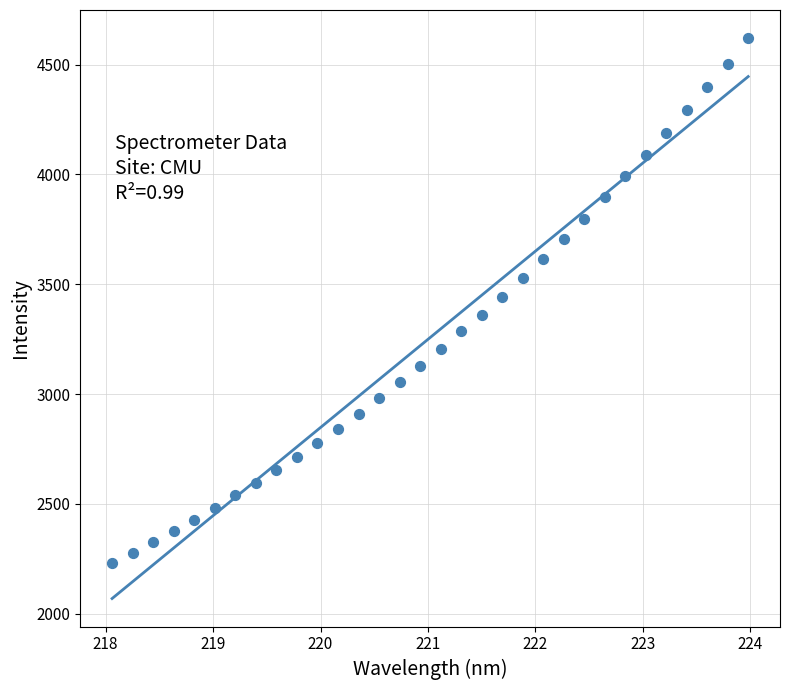

What is the range of Y values (max minus min)?

2388.9